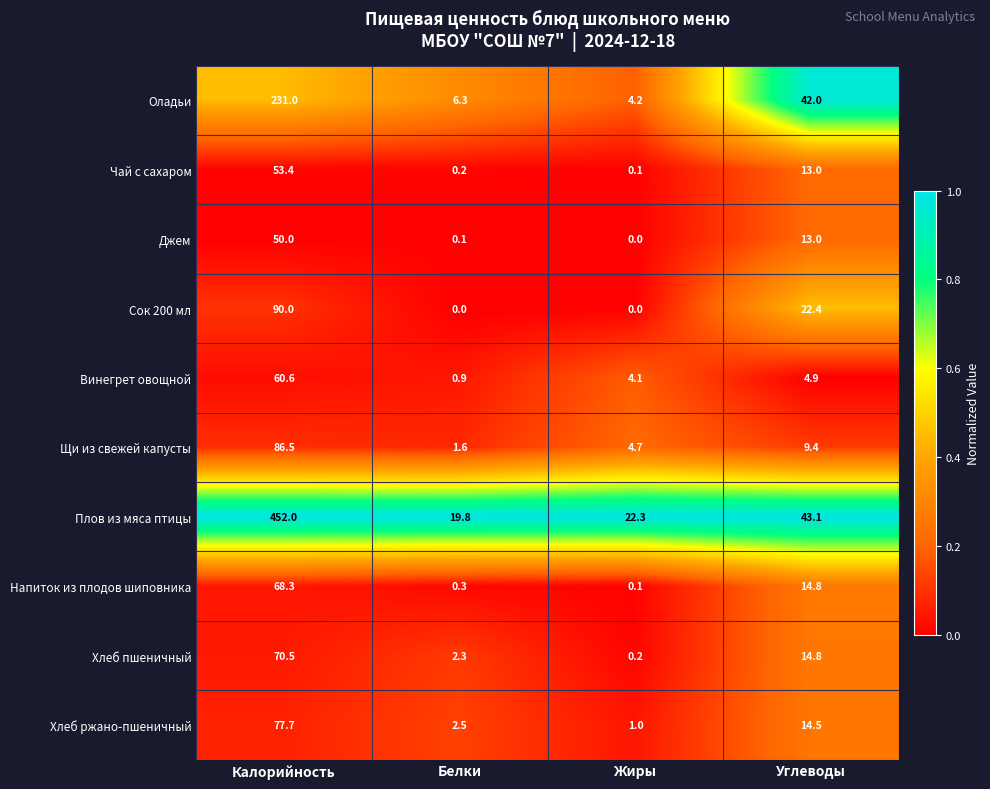

Rank the categories by Хлеб пшеничный value from lowest to highest.

Жиры, Белки, Углеводы, Калорийность